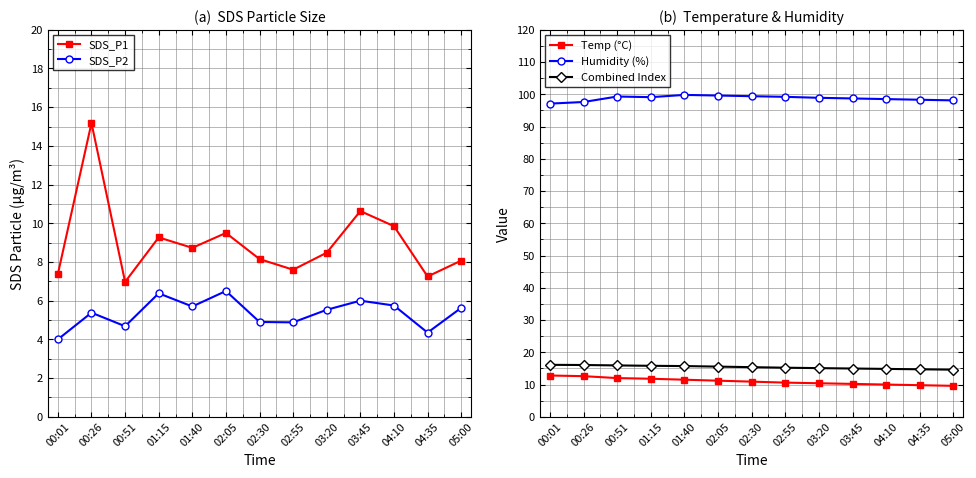

At which category is the sum across all series the highest?

00:26